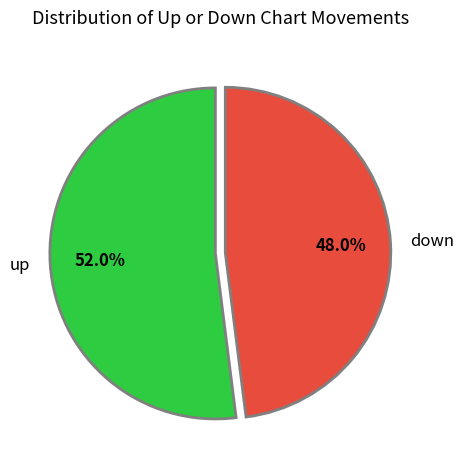

What percentage is NOT represented by down?

52.0%